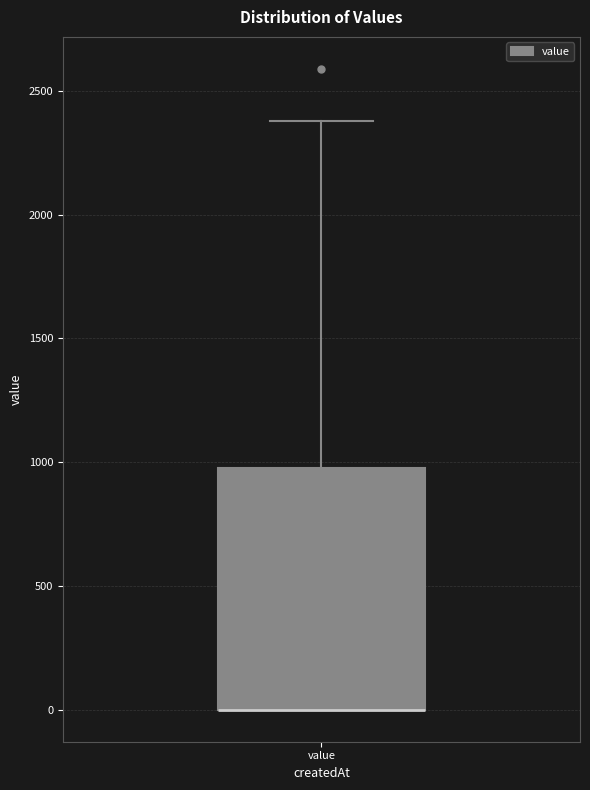

Where is the upper edge of the box for value on the y-axis? The values are not printed on the chart, so give them approximately, as read against the axis.

1000